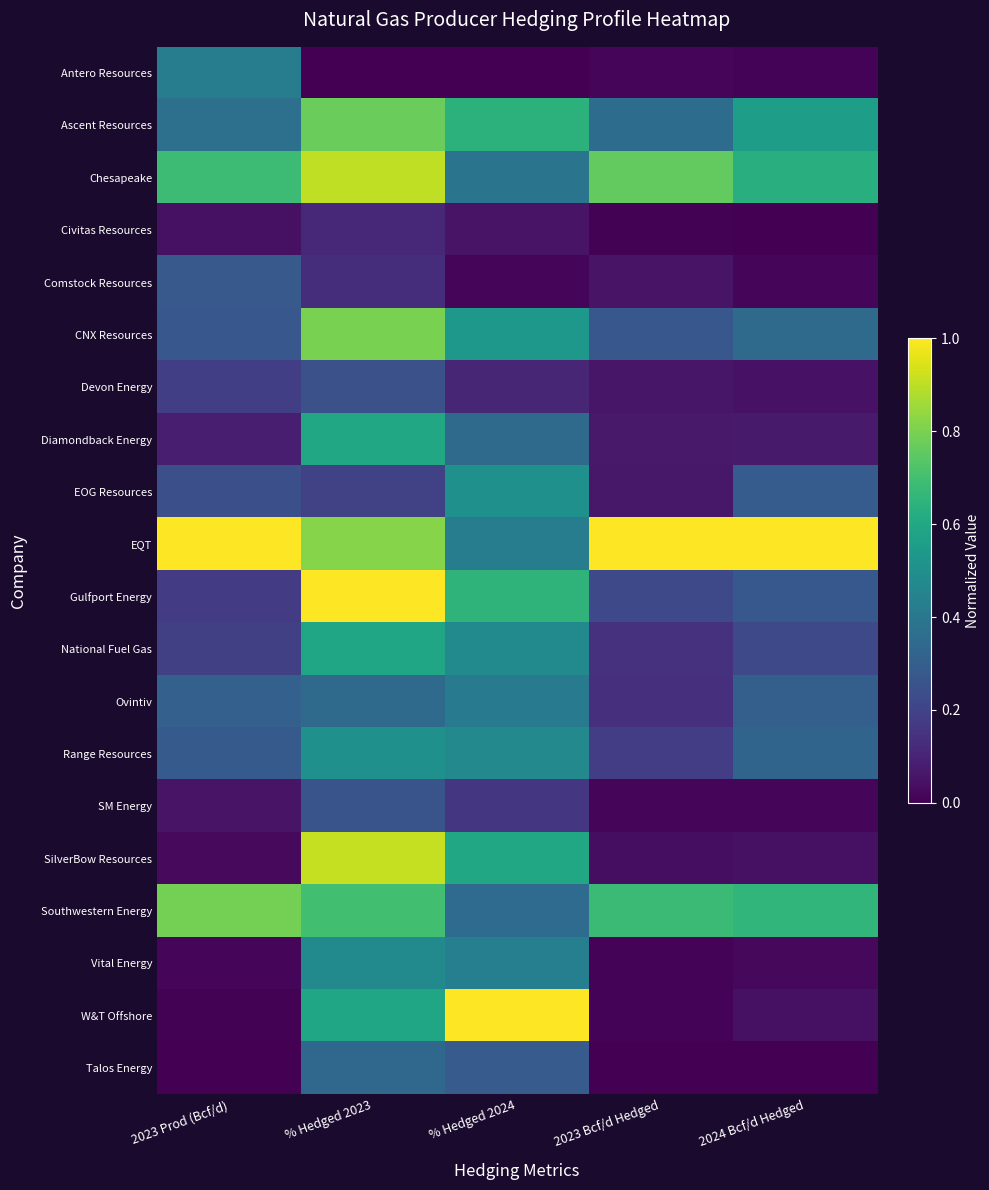

Reading left to right, extract all data points from this chart.

Antero Resources: 2023 Prod (Bcf/d)=0.4	% Hedged 2023=0.0	% Hedged 2024=0.0	2023 Bcf/d Hedged=0.0	2024 Bcf/d Hedged=0.0
Ascent Resources: 2023 Prod (Bcf/d)=0.4	% Hedged 2023=0.8	% Hedged 2024=0.6	2023 Bcf/d Hedged=0.4	2024 Bcf/d Hedged=0.6
Chesapeake: 2023 Prod (Bcf/d)=0.7	% Hedged 2023=0.9	% Hedged 2024=0.4	2023 Bcf/d Hedged=0.8	2024 Bcf/d Hedged=0.6
Civitas Resources: 2023 Prod (Bcf/d)=0.0	% Hedged 2023=0.1	% Hedged 2024=0.1	2023 Bcf/d Hedged=0.0	2024 Bcf/d Hedged=0.0
Comstock Resources: 2023 Prod (Bcf/d)=0.3	% Hedged 2023=0.1	% Hedged 2024=0.0	2023 Bcf/d Hedged=0.1	2024 Bcf/d Hedged=0.0
CNX Resources: 2023 Prod (Bcf/d)=0.3	% Hedged 2023=0.8	% Hedged 2024=0.5	2023 Bcf/d Hedged=0.3	2024 Bcf/d Hedged=0.3
Devon Energy: 2023 Prod (Bcf/d)=0.2	% Hedged 2023=0.2	% Hedged 2024=0.1	2023 Bcf/d Hedged=0.1	2024 Bcf/d Hedged=0.0
Diamondback Energy: 2023 Prod (Bcf/d)=0.1	% Hedged 2023=0.6	% Hedged 2024=0.3	2023 Bcf/d Hedged=0.1	2024 Bcf/d Hedged=0.1
EOG Resources: 2023 Prod (Bcf/d)=0.2	% Hedged 2023=0.2	% Hedged 2024=0.5	2023 Bcf/d Hedged=0.1	2024 Bcf/d Hedged=0.3
EQT: 2023 Prod (Bcf/d)=1.0	% Hedged 2023=0.8	% Hedged 2024=0.4	2023 Bcf/d Hedged=1.0	2024 Bcf/d Hedged=1.0
Gulfport Energy: 2023 Prod (Bcf/d)=0.2	% Hedged 2023=1.0	% Hedged 2024=0.7	2023 Bcf/d Hedged=0.2	2024 Bcf/d Hedged=0.3
National Fuel Gas: 2023 Prod (Bcf/d)=0.2	% Hedged 2023=0.6	% Hedged 2024=0.5	2023 Bcf/d Hedged=0.1	2024 Bcf/d Hedged=0.2
Ovintiv: 2023 Prod (Bcf/d)=0.3	% Hedged 2023=0.3	% Hedged 2024=0.4	2023 Bcf/d Hedged=0.1	2024 Bcf/d Hedged=0.3
Range Resources: 2023 Prod (Bcf/d)=0.3	% Hedged 2023=0.5	% Hedged 2024=0.5	2023 Bcf/d Hedged=0.2	2024 Bcf/d Hedged=0.3
SM Energy: 2023 Prod (Bcf/d)=0.1	% Hedged 2023=0.3	% Hedged 2024=0.2	2023 Bcf/d Hedged=0.0	2024 Bcf/d Hedged=0.0
SilverBow Resources: 2023 Prod (Bcf/d)=0.0	% Hedged 2023=0.9	% Hedged 2024=0.6	2023 Bcf/d Hedged=0.0	2024 Bcf/d Hedged=0.0
Southwestern Energy: 2023 Prod (Bcf/d)=0.8	% Hedged 2023=0.7	% Hedged 2024=0.3	2023 Bcf/d Hedged=0.7	2024 Bcf/d Hedged=0.7
Vital Energy: 2023 Prod (Bcf/d)=0.0	% Hedged 2023=0.5	% Hedged 2024=0.4	2023 Bcf/d Hedged=0.0	2024 Bcf/d Hedged=0.0
W&T Offshore: 2023 Prod (Bcf/d)=0.0	% Hedged 2023=0.6	% Hedged 2024=1.0	2023 Bcf/d Hedged=0.0	2024 Bcf/d Hedged=0.0
Talos Energy: 2023 Prod (Bcf/d)=0.0	% Hedged 2023=0.3	% Hedged 2024=0.3	2023 Bcf/d Hedged=0.0	2024 Bcf/d Hedged=0.0